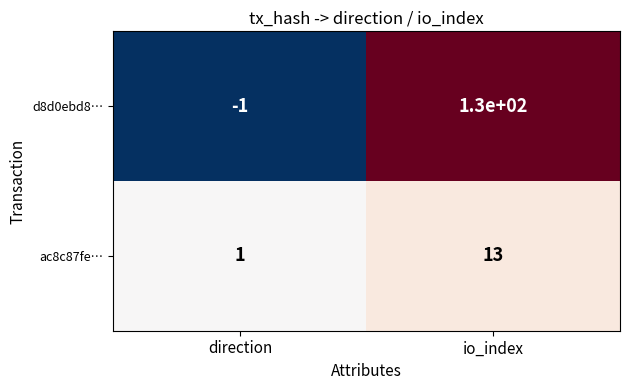

The value of ac8c87fe… at direction is 1. True or false?

True